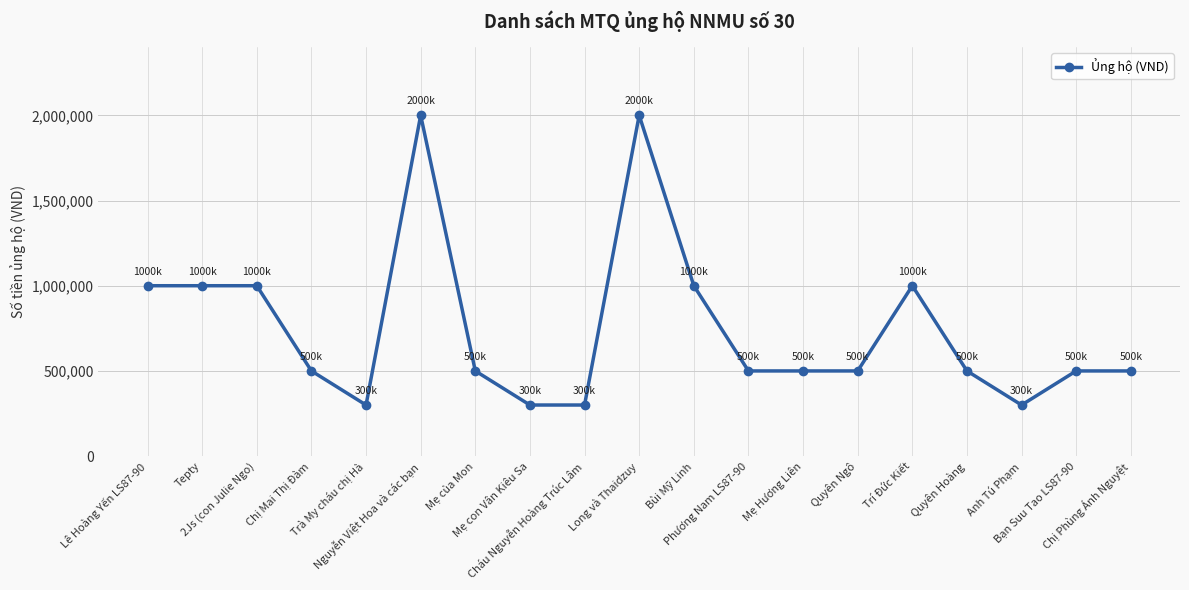

What is the maximum value shown in the chart?

2000000